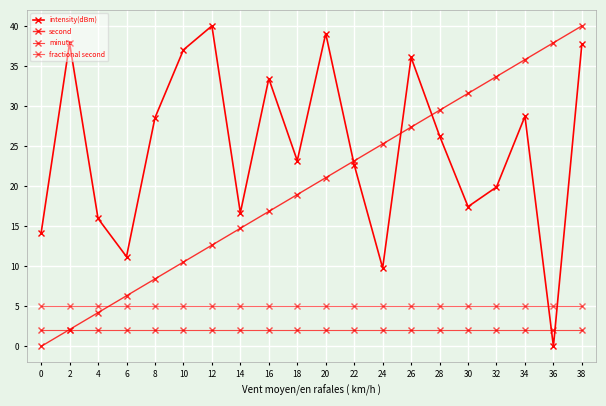

What is the value of the second point at the 14th from the left?

27.4